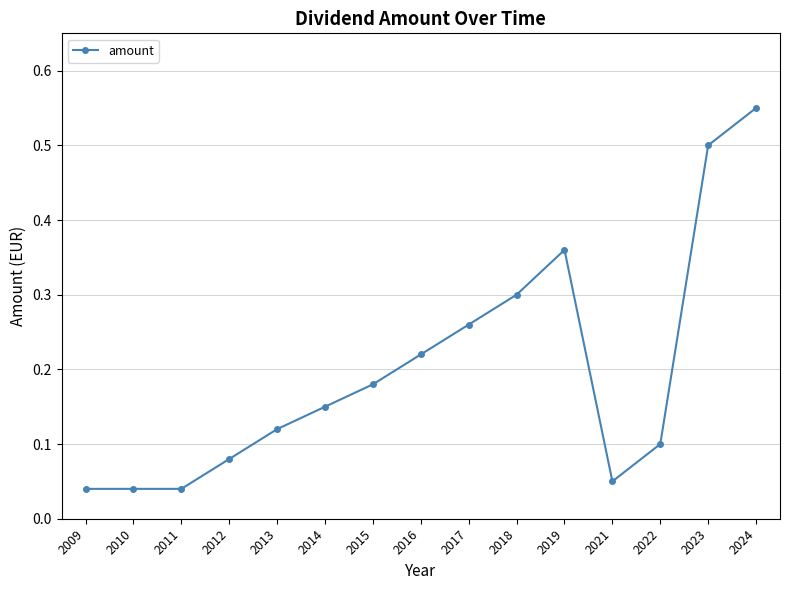

Is it true that the value at 2013 is 0.2?

False